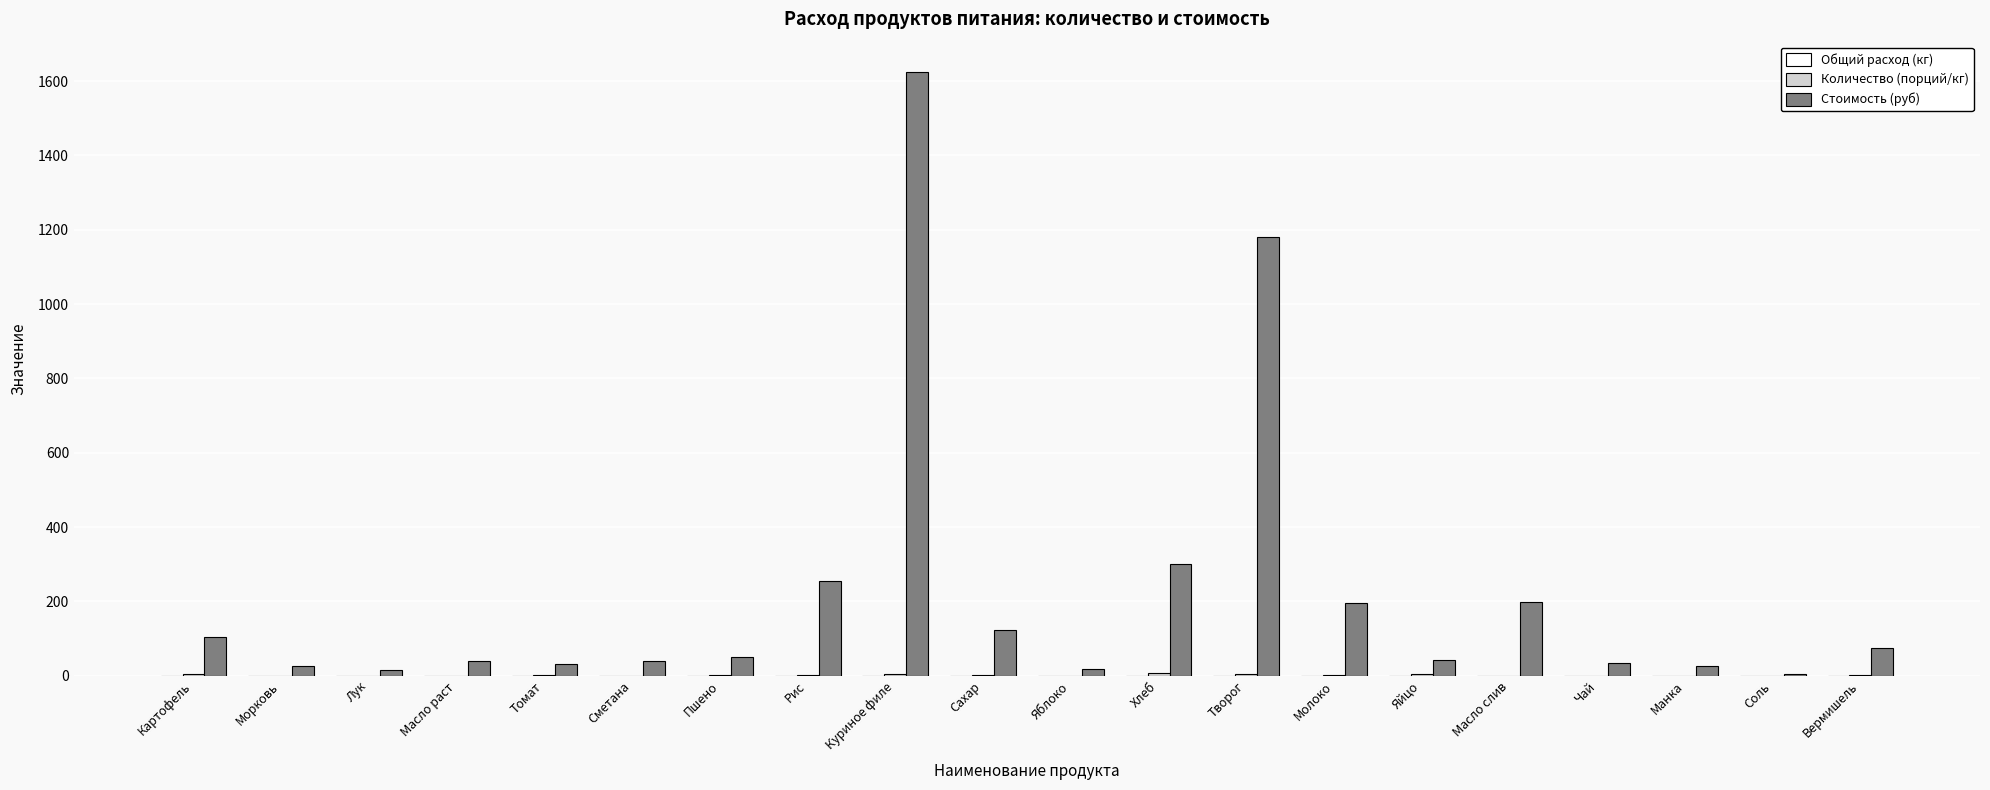

Which series changed the most between Молоко and Манка?

Стоимость (руб)